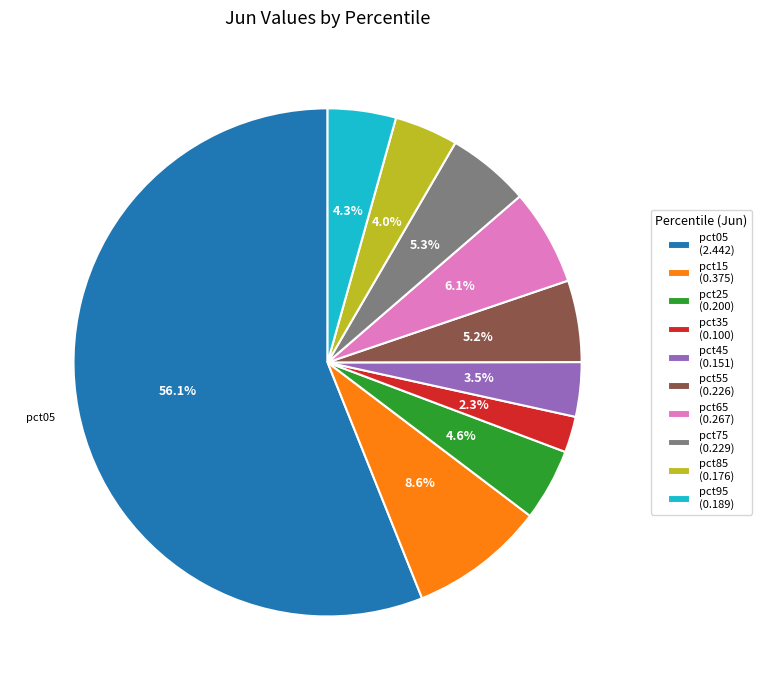

Which slice is the smallest?

pct35